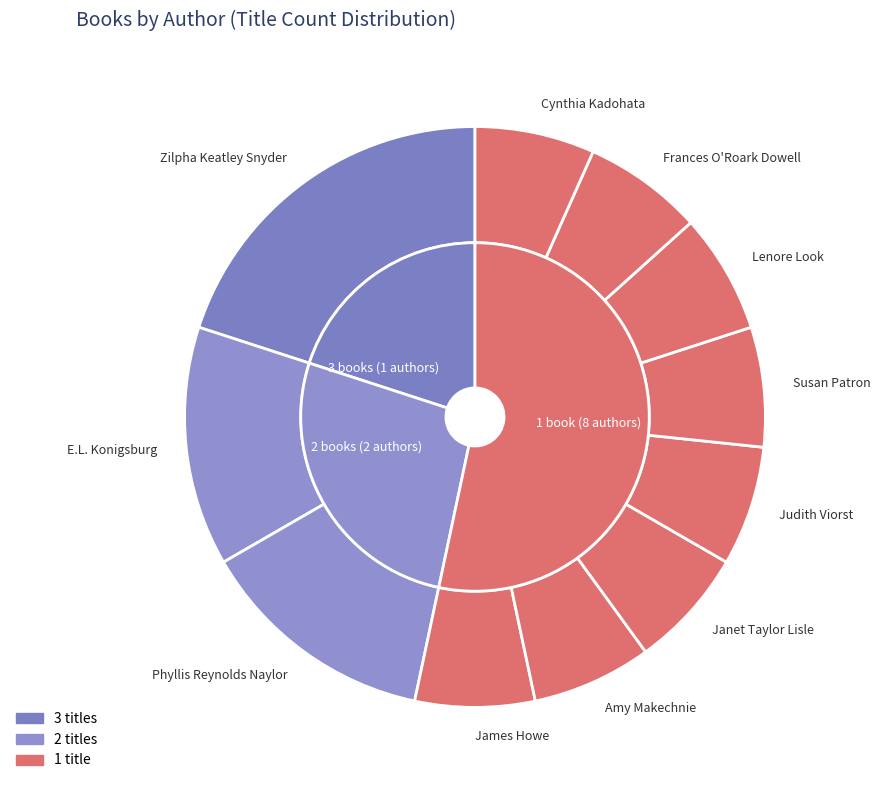

How many segments does this pie chart have?

11